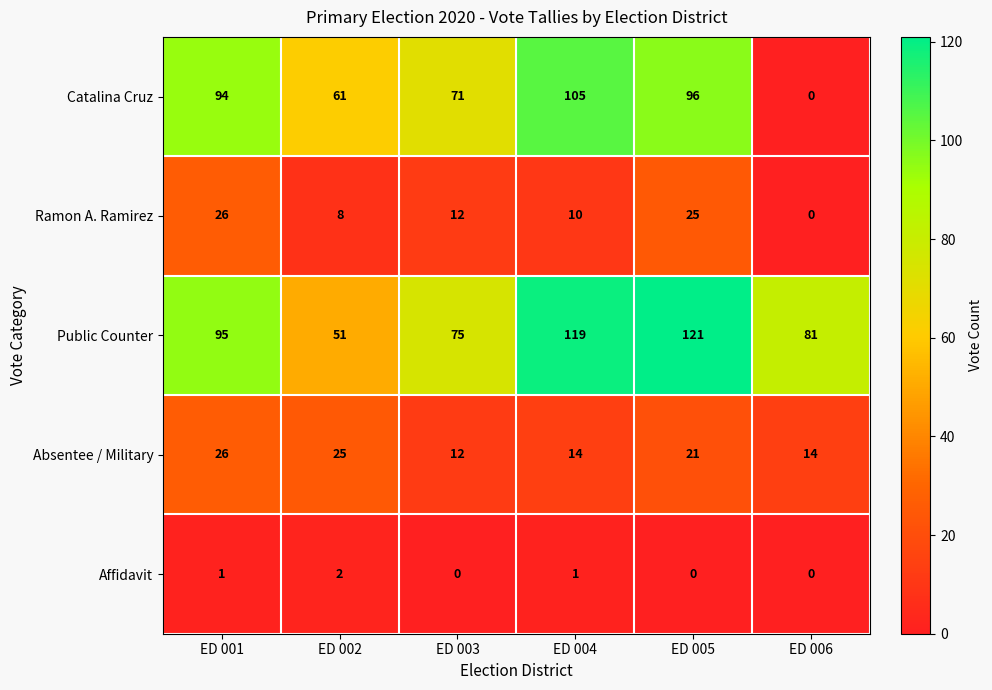

Reading left to right, extract all data points from this chart.

Catalina Cruz: 94	61	71	105	96	0
Ramon A. Ramirez: 26	8	12	10	25	0
Public Counter: 95	51	75	119	121	81
Absentee / Military: 26	25	12	14	21	14
Affidavit: 1	2	0	1	0	0